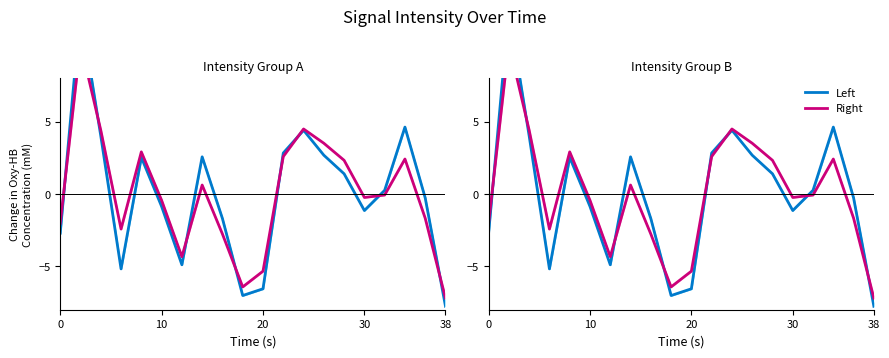

True or false: Left has more than 0 points higher than both neighbors.

True